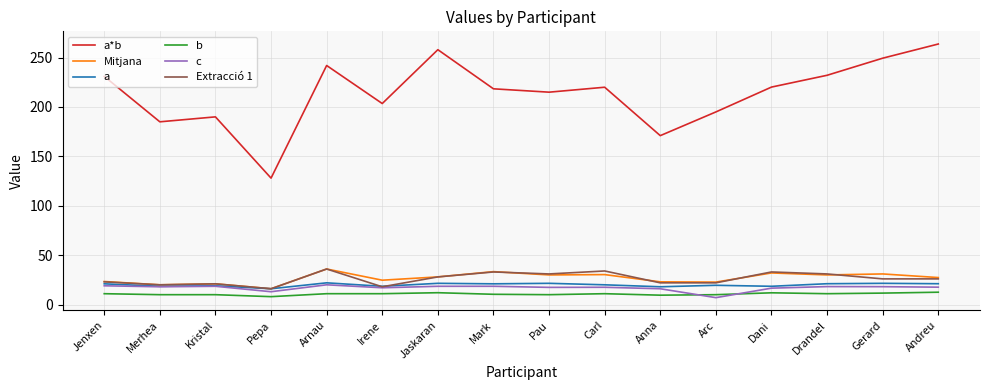

What is the total value across all series at Pepa?

197.0